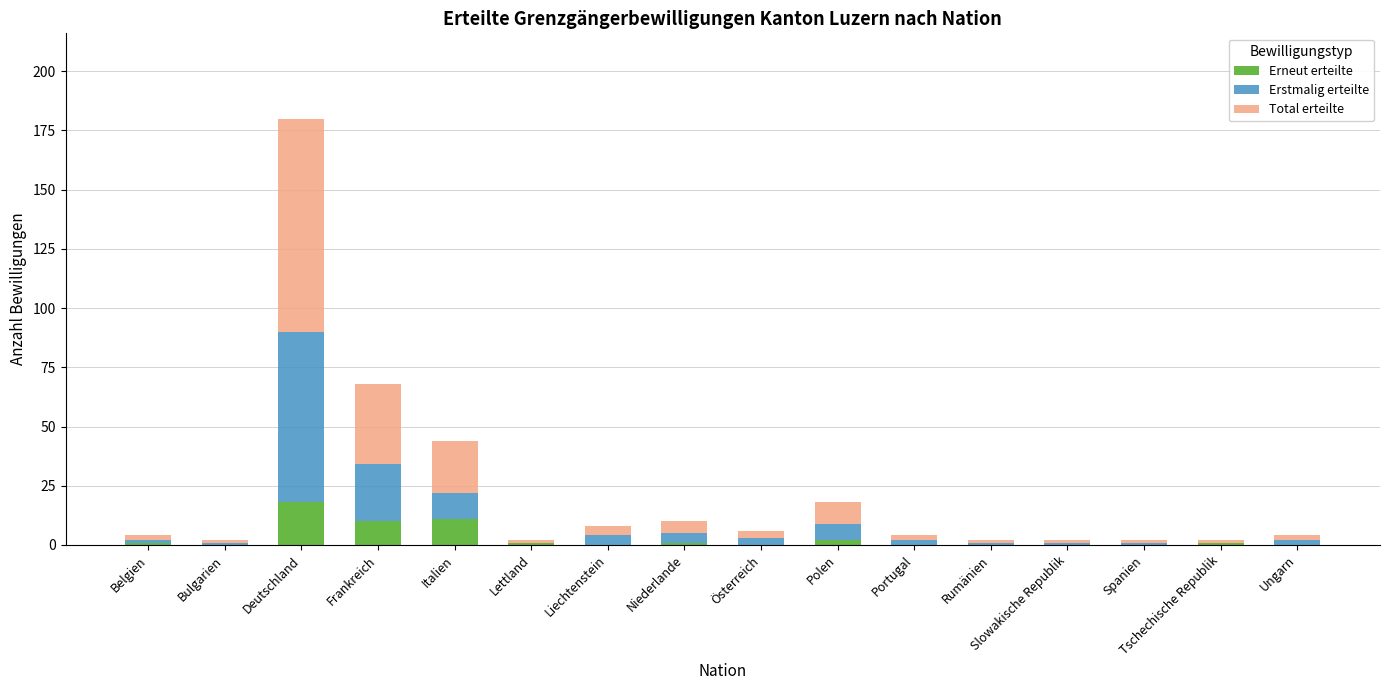

Are the bars grouped side by side (vs. stacked)?

No